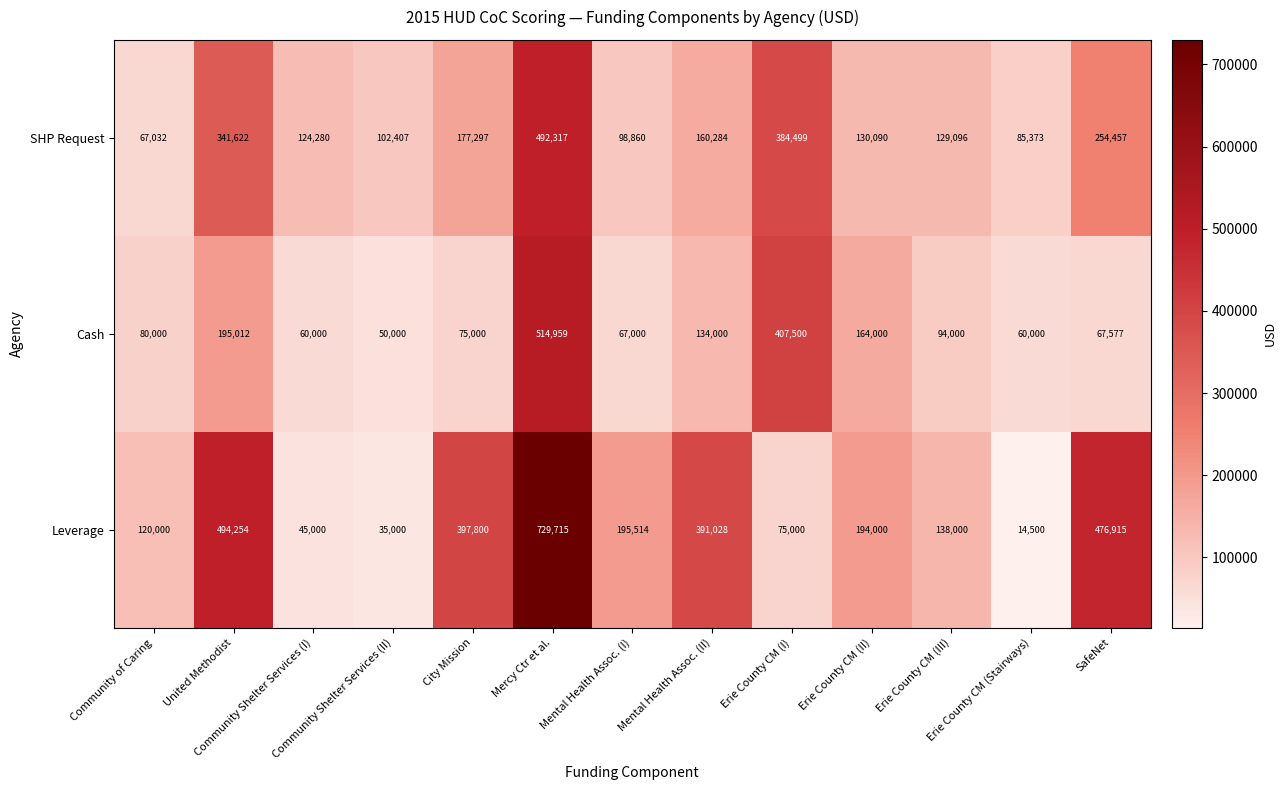

Which series has the largest range (max minus min)?

Leverage